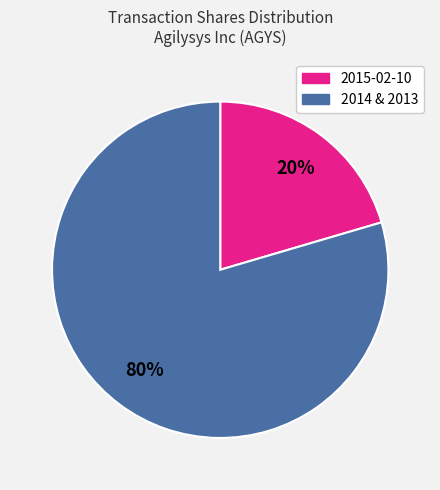

Does any single category account for the majority?

Yes